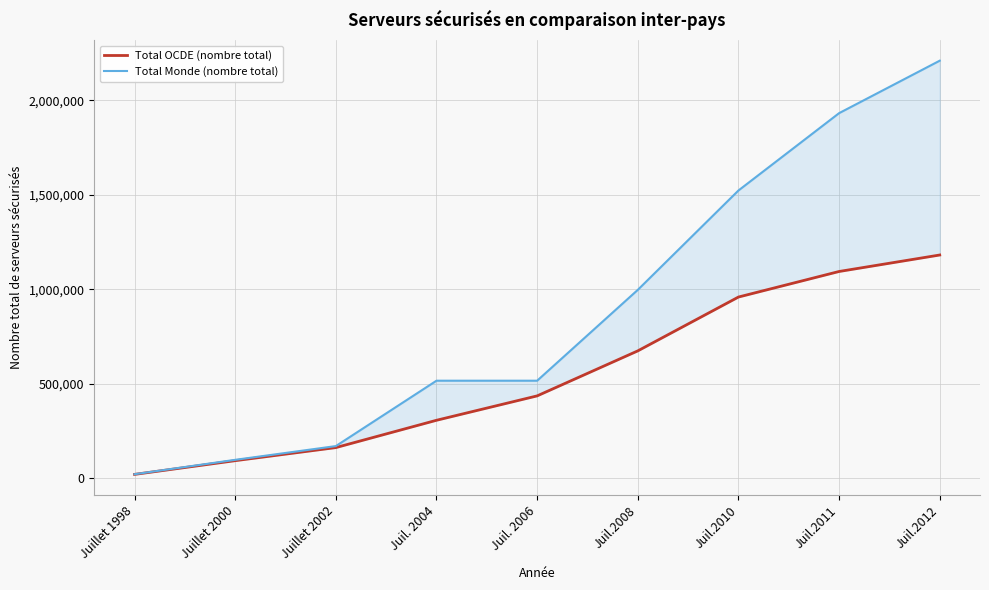

True or false: Total OCDE (nombre total) has more than 2 points higher than both neighbors.

False